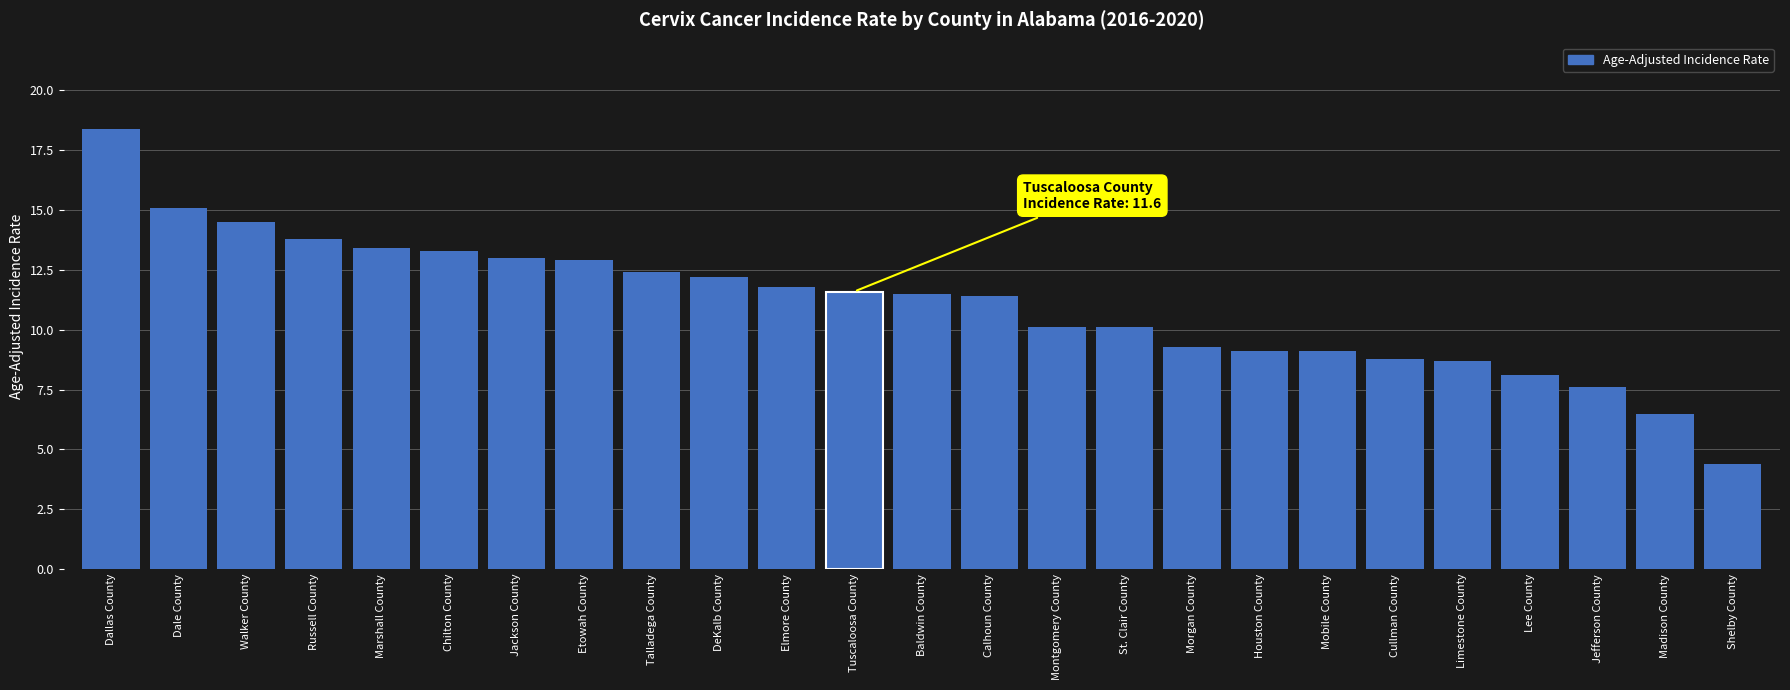

What position from the right is Morgan County?

9